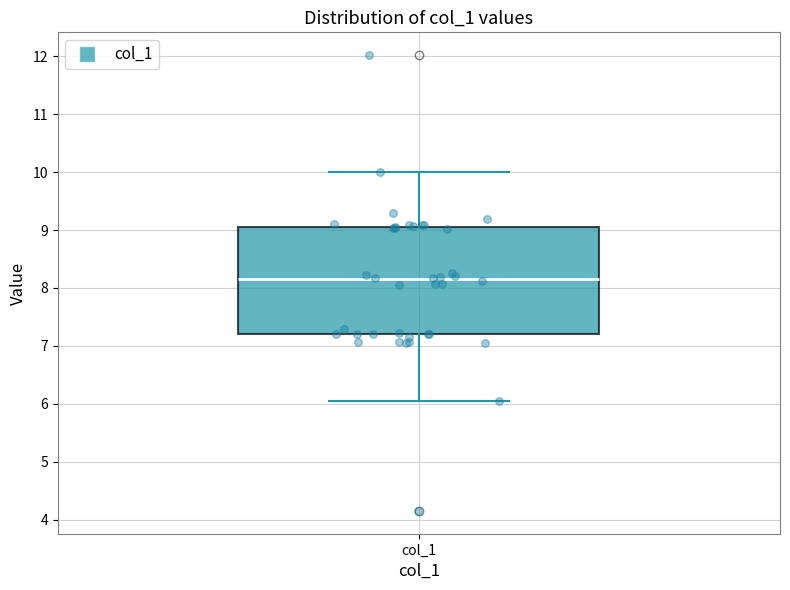

Read this box plot against the y-axis: the position of the median line, the range covered by the box, and the ends of both whiskers. The values are not printed on the chart, so give them approximately, as read against the axis.

median 8.2, box 7.2 to 9.0, whiskers 6.1 to 10.0